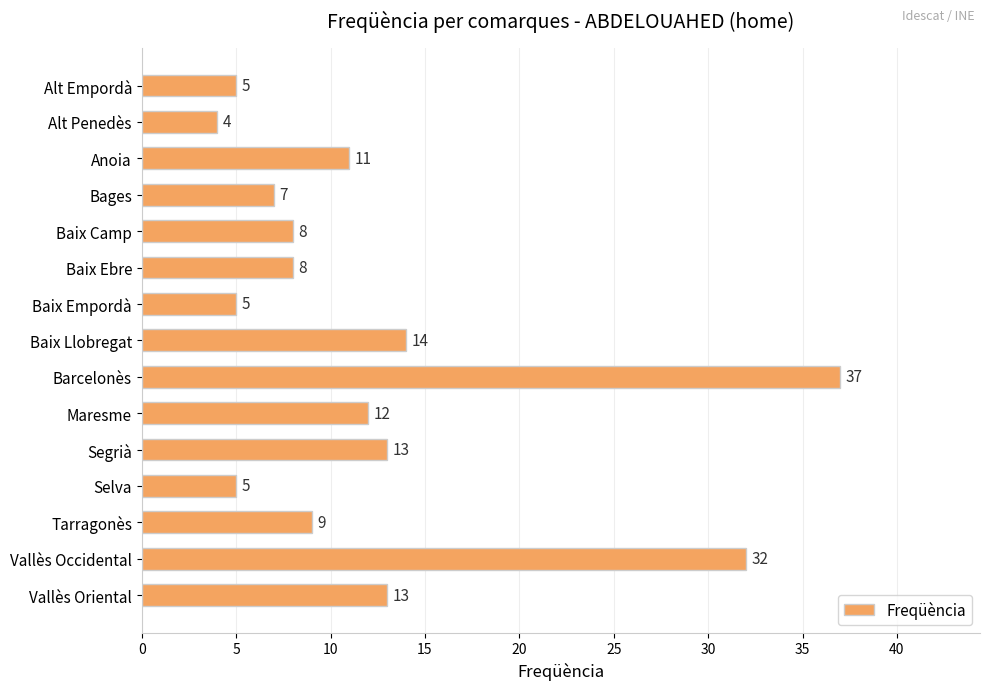

Where is the data nearest to the value 20?

Baix Llobregat